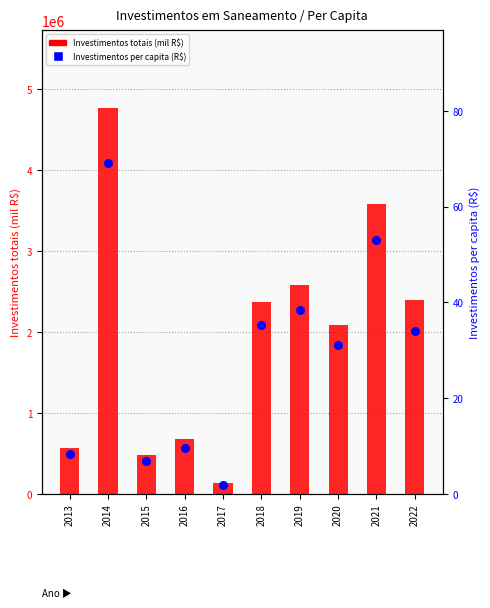

Which series contains the lowest Y value?

Investimentos per capita (R$)